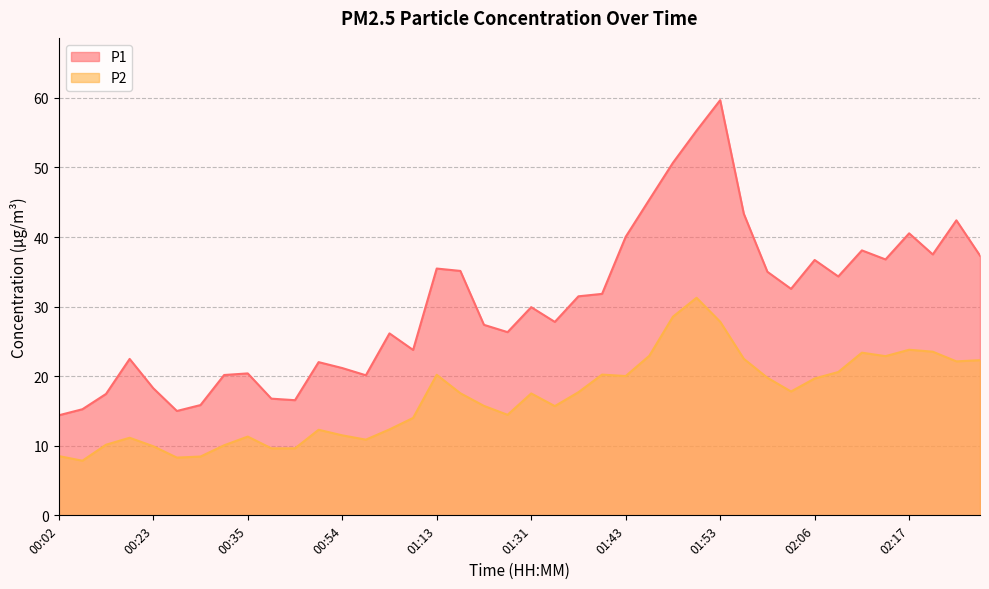

What are all the series names shown in the legend?

P1, P2